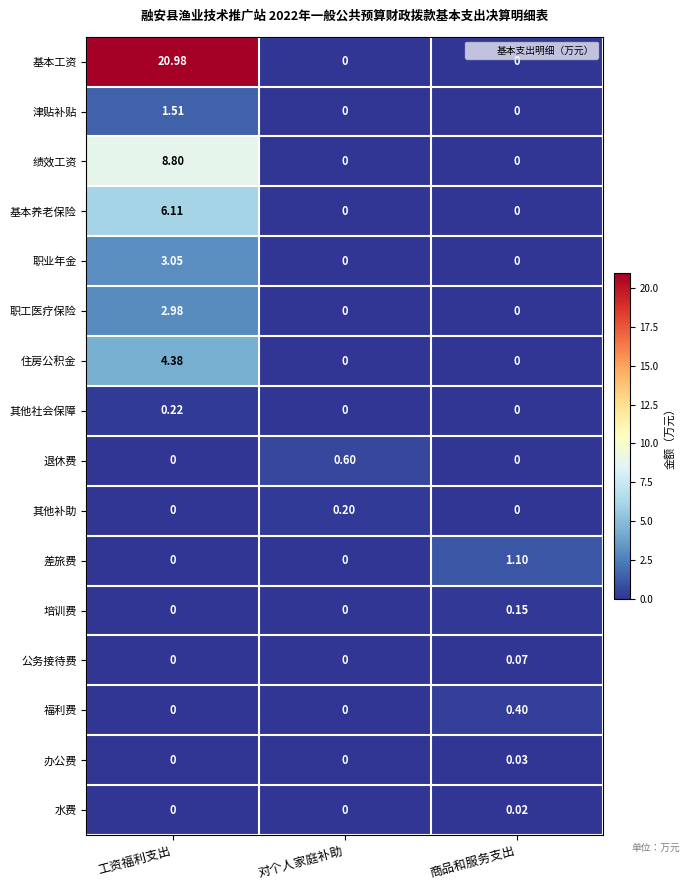

At which category is the sum across all series the highest?

工资福利支出